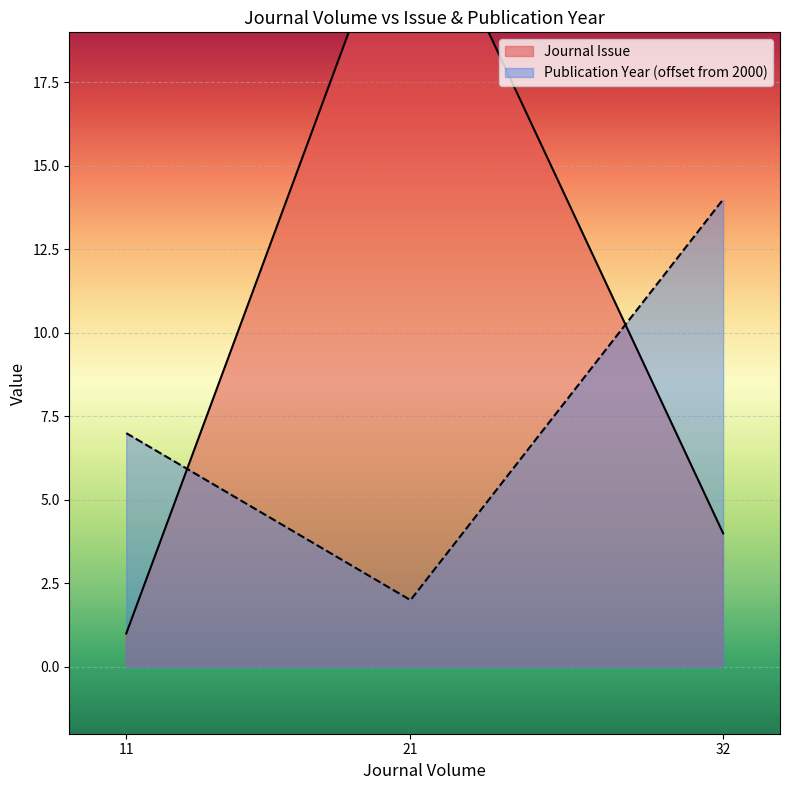

At which category is the sum across all series the highest?

21